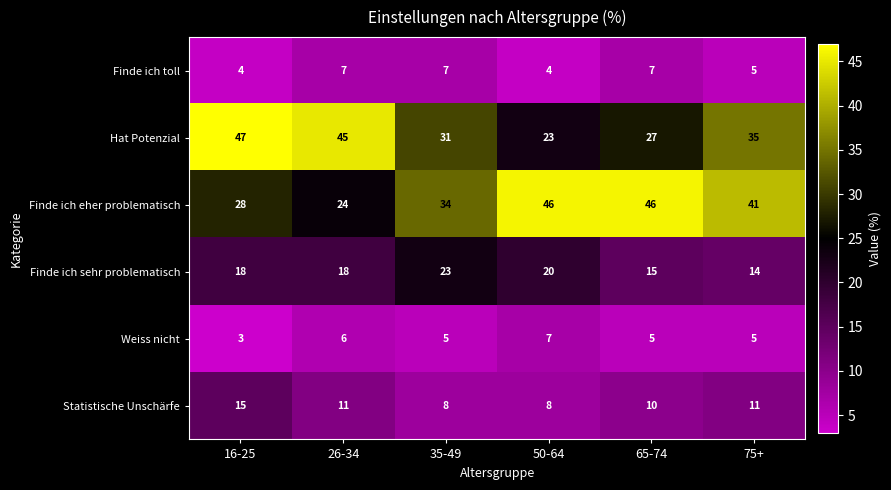

The Weiss nicht series shows 3 at 16-25. True or false?

True